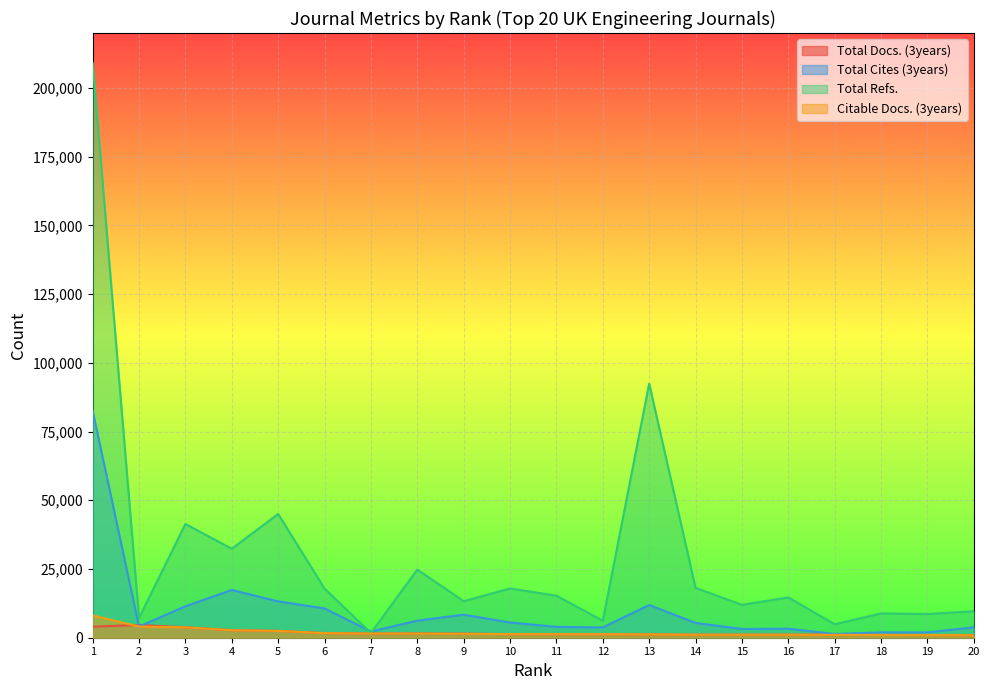

What is the sum of all Total Refs. values?

601280